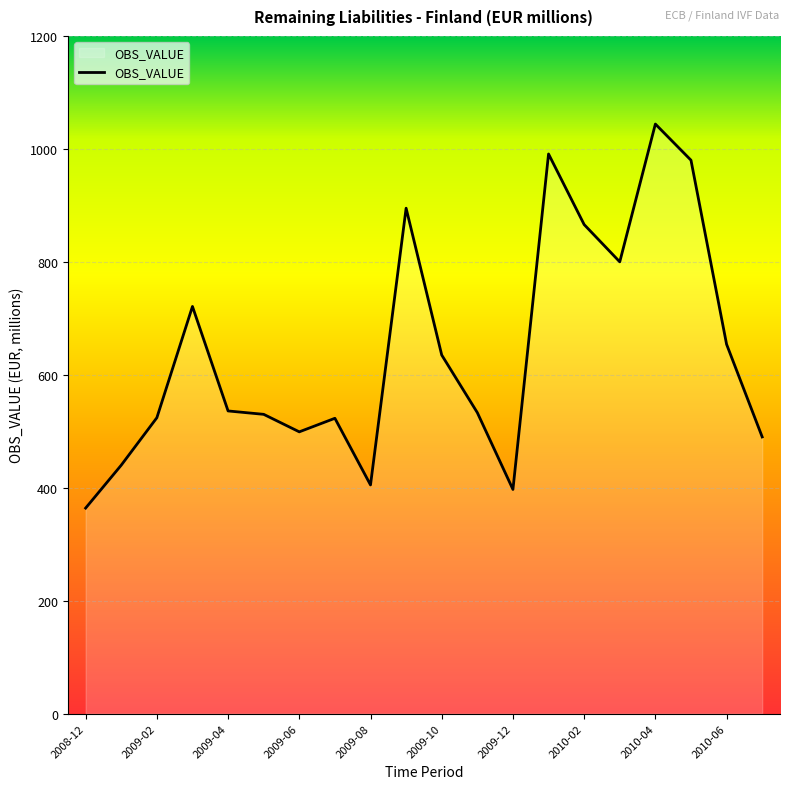

What is the minimum value shown in the chart?

364